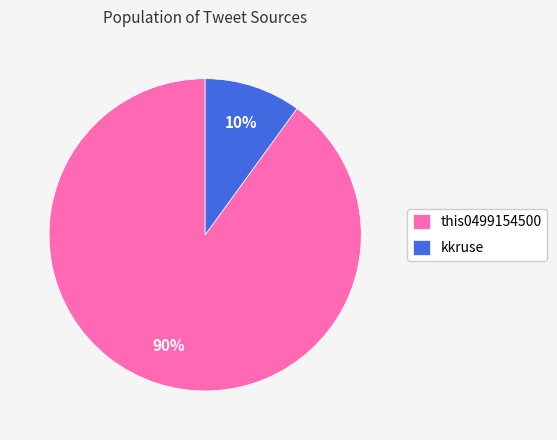

Rank the categories by value from highest to lowest.

this0499154500, kkruse